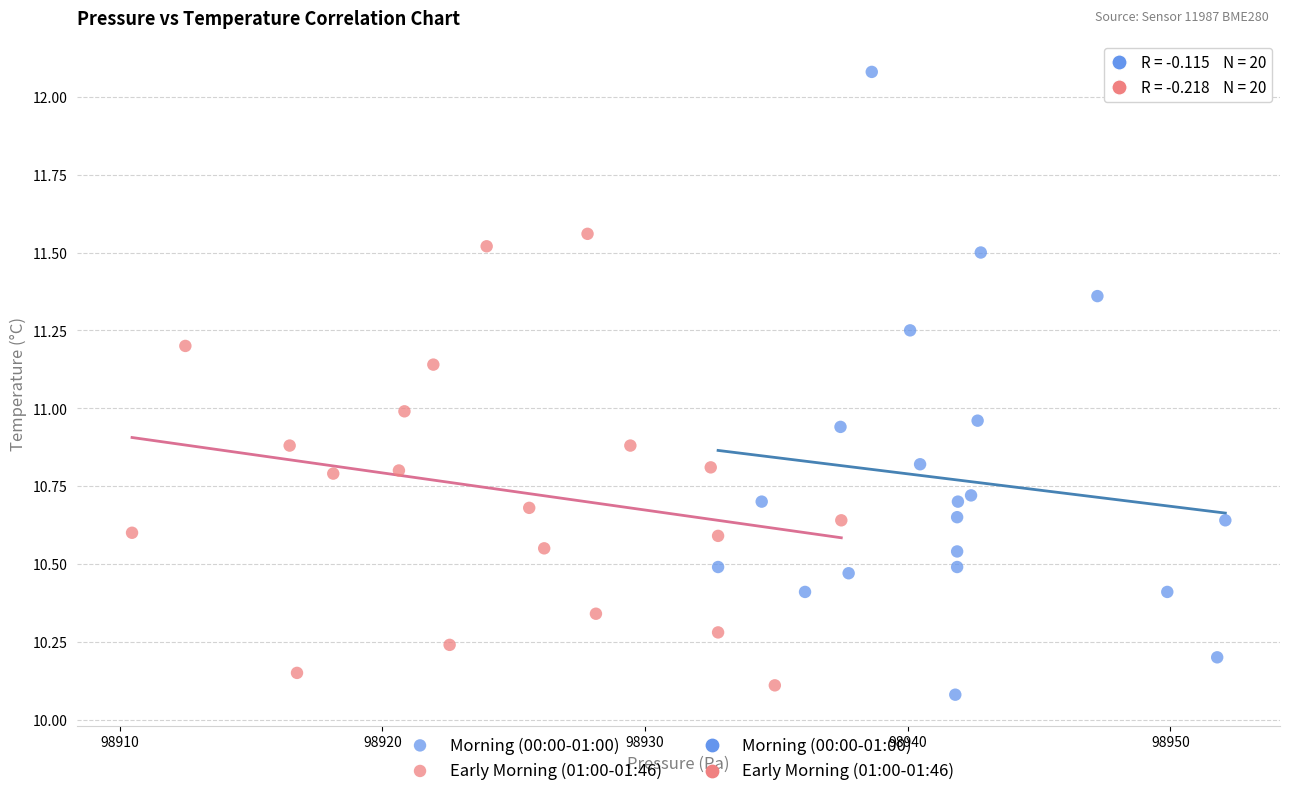

Which series has the largest Y range (max minus min)?

Morning (00:00-01:00)